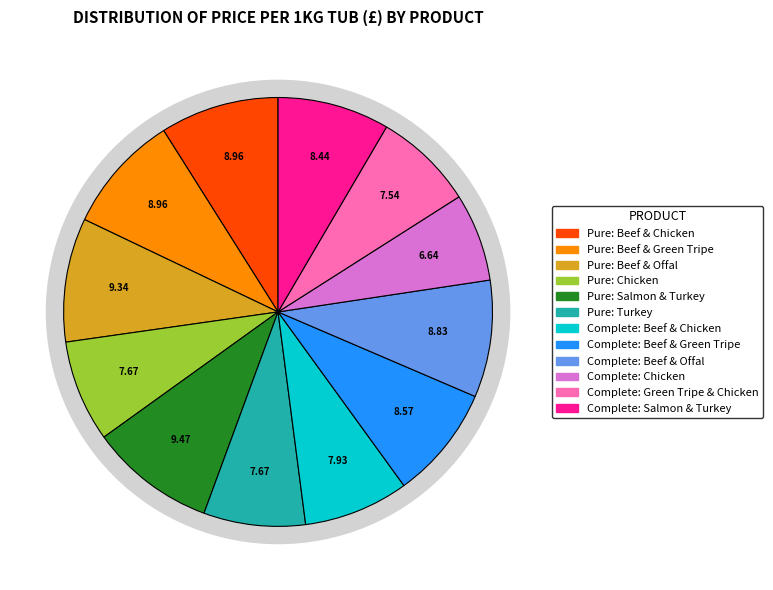

Between Complete: Beef & Green Tripe and Pure: Beef & Green Tripe, which is larger?

Pure: Beef & Green Tripe